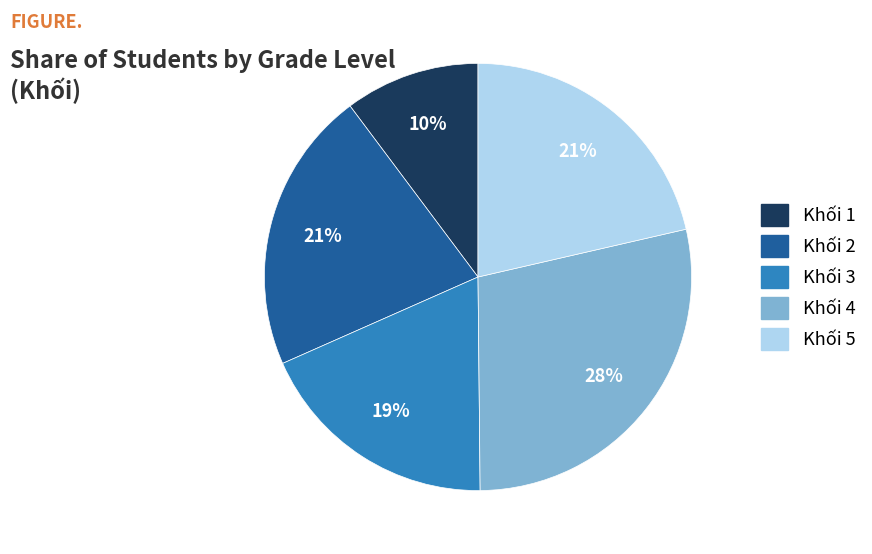

Approximately how many times larger is the value at Khối 5 compared to Khối 1?

2.1